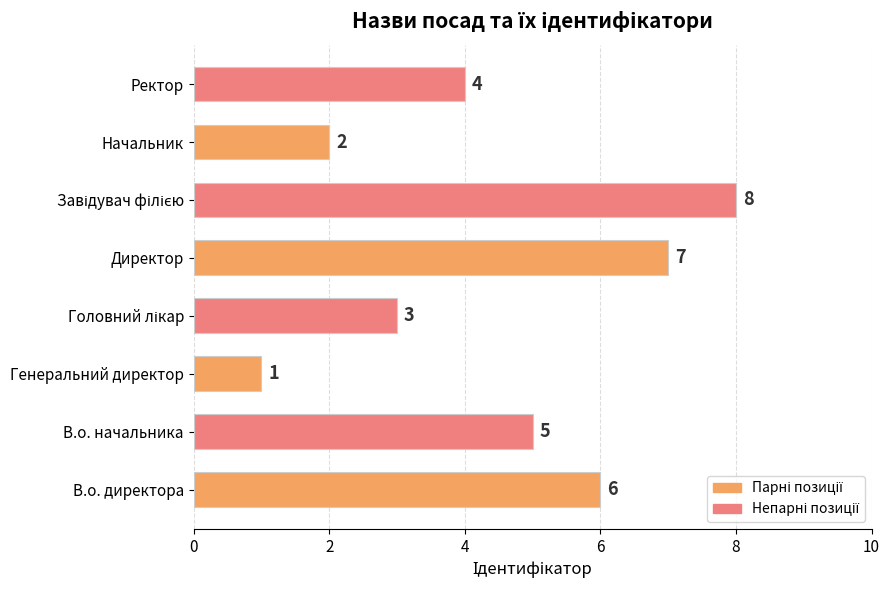

What is the change in value from Начальник to Ректор?

+2